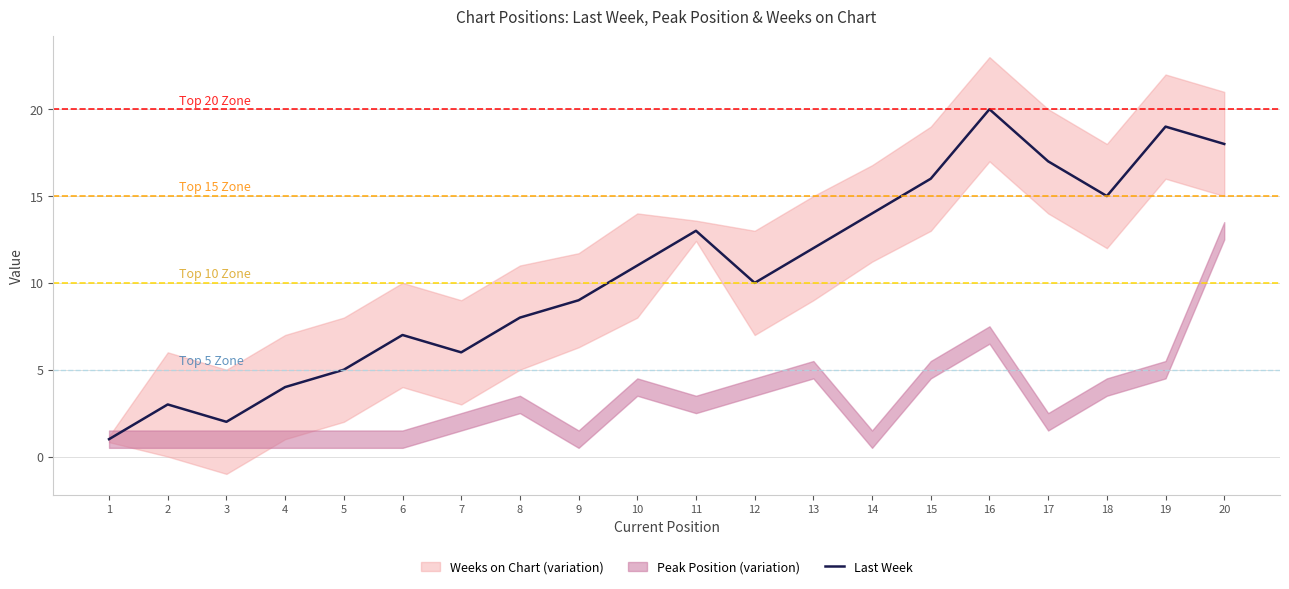

Is it true that the value at 20 is 18?

True